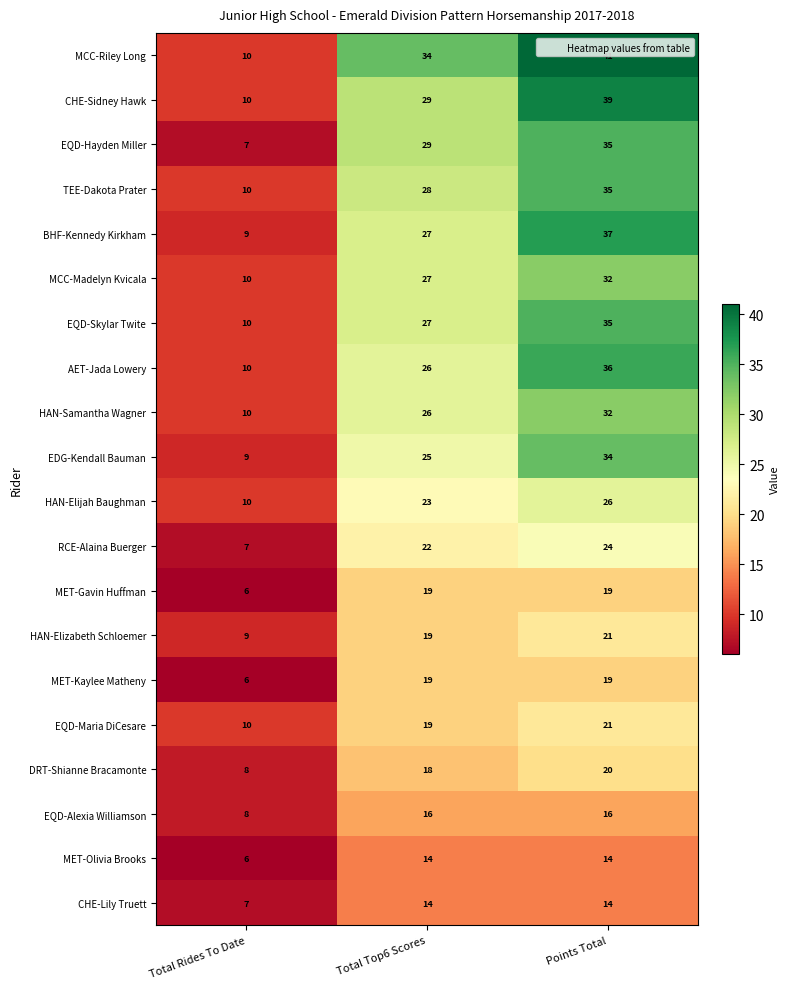

Read the TEE-Dakota Prater value at Total Rides To Date, to the nearest 10.

10